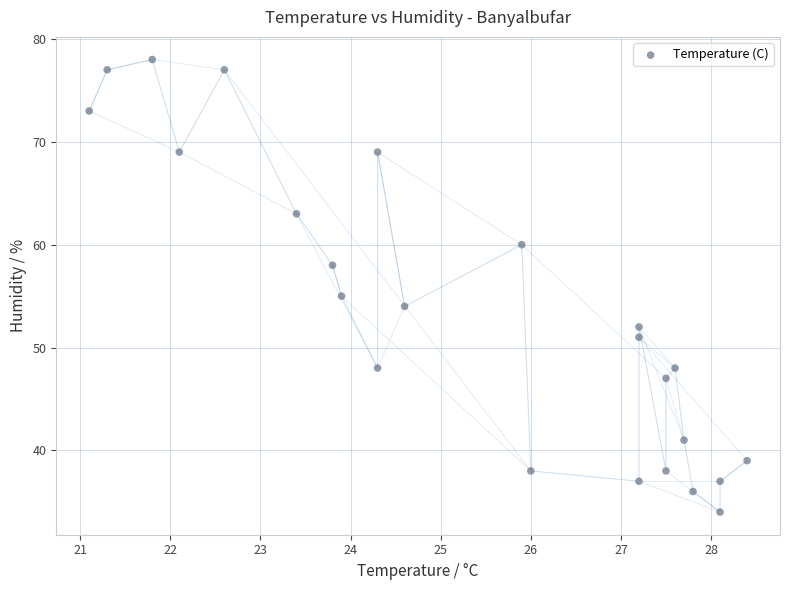

What is the range of Y values (max minus min)?

44